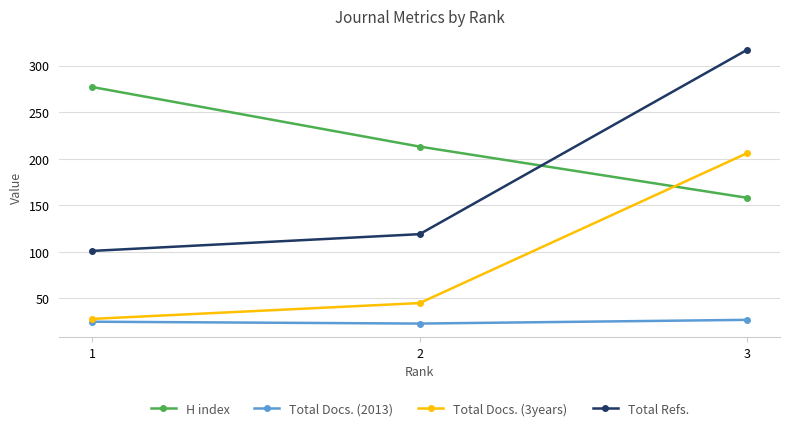

What is the spread (max minus min) of values at 2?

190